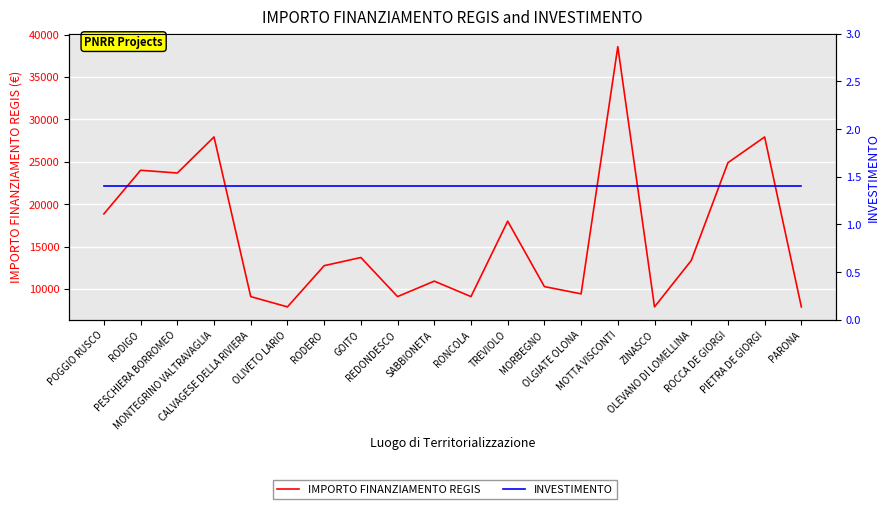

What is the label of the 9th point from the left?

REDONDESCO